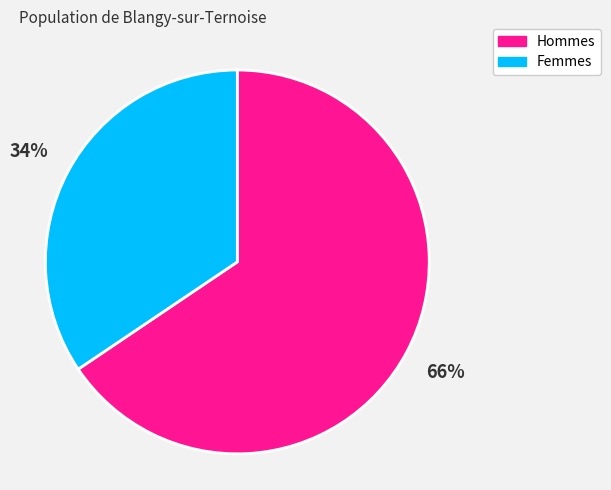

Does any single category account for the majority?

Yes